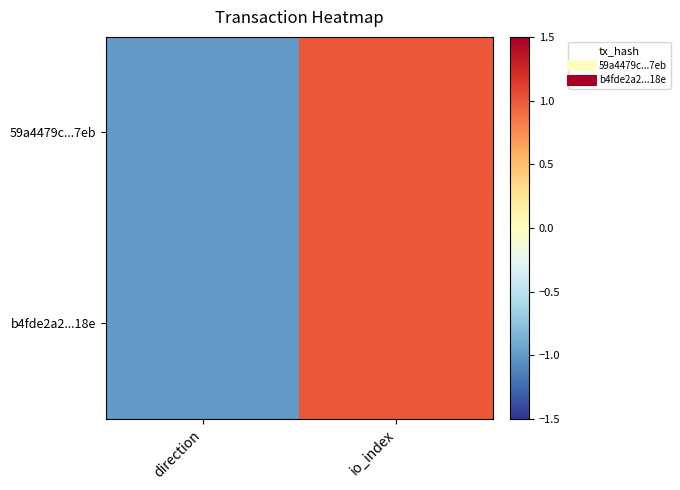

What is the total value across all series at direction?

-2